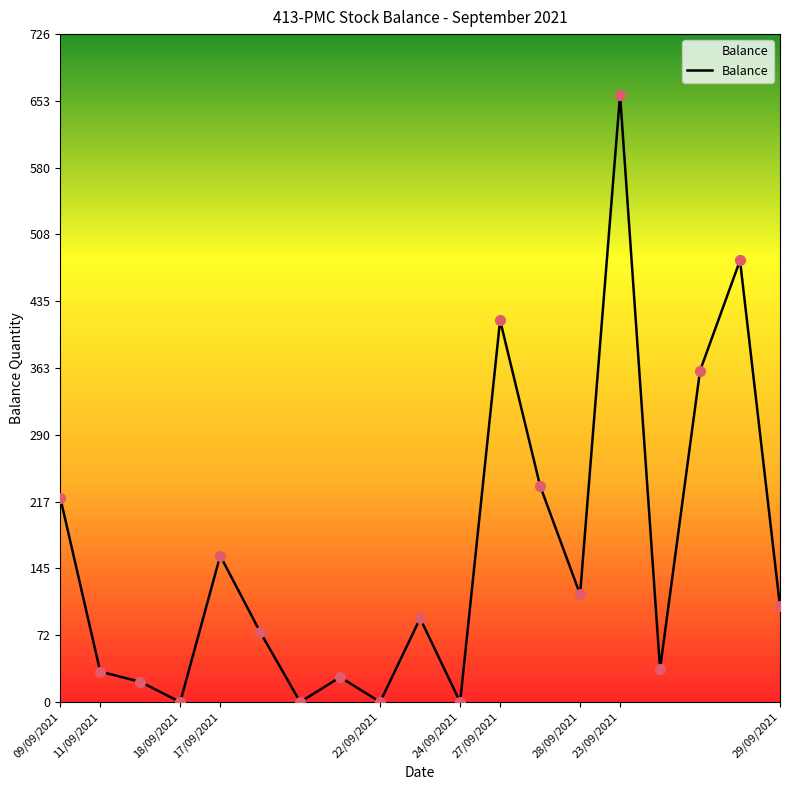

What is the maximum value shown in the chart?

660